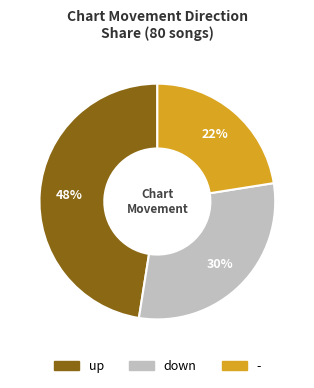

How many slices are in this pie chart?

3